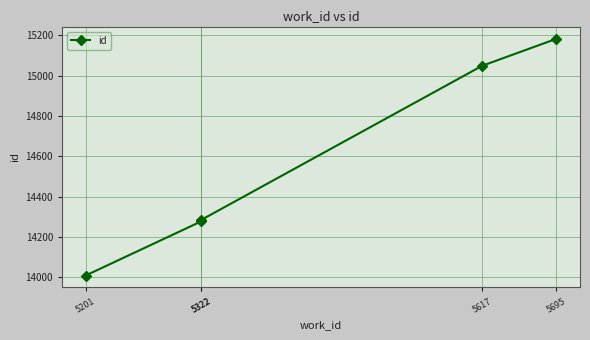

What is the difference between the second highest and second lowest values?

772